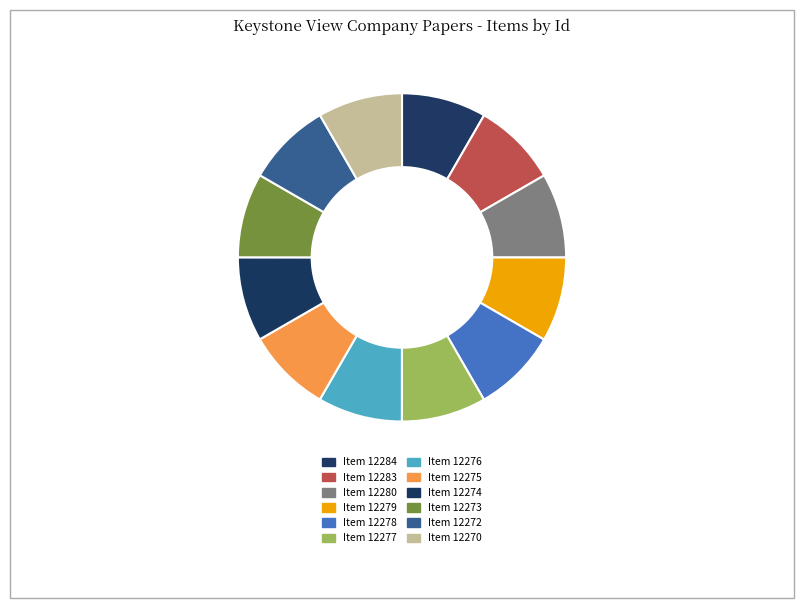

How many slices are in this pie chart?

12